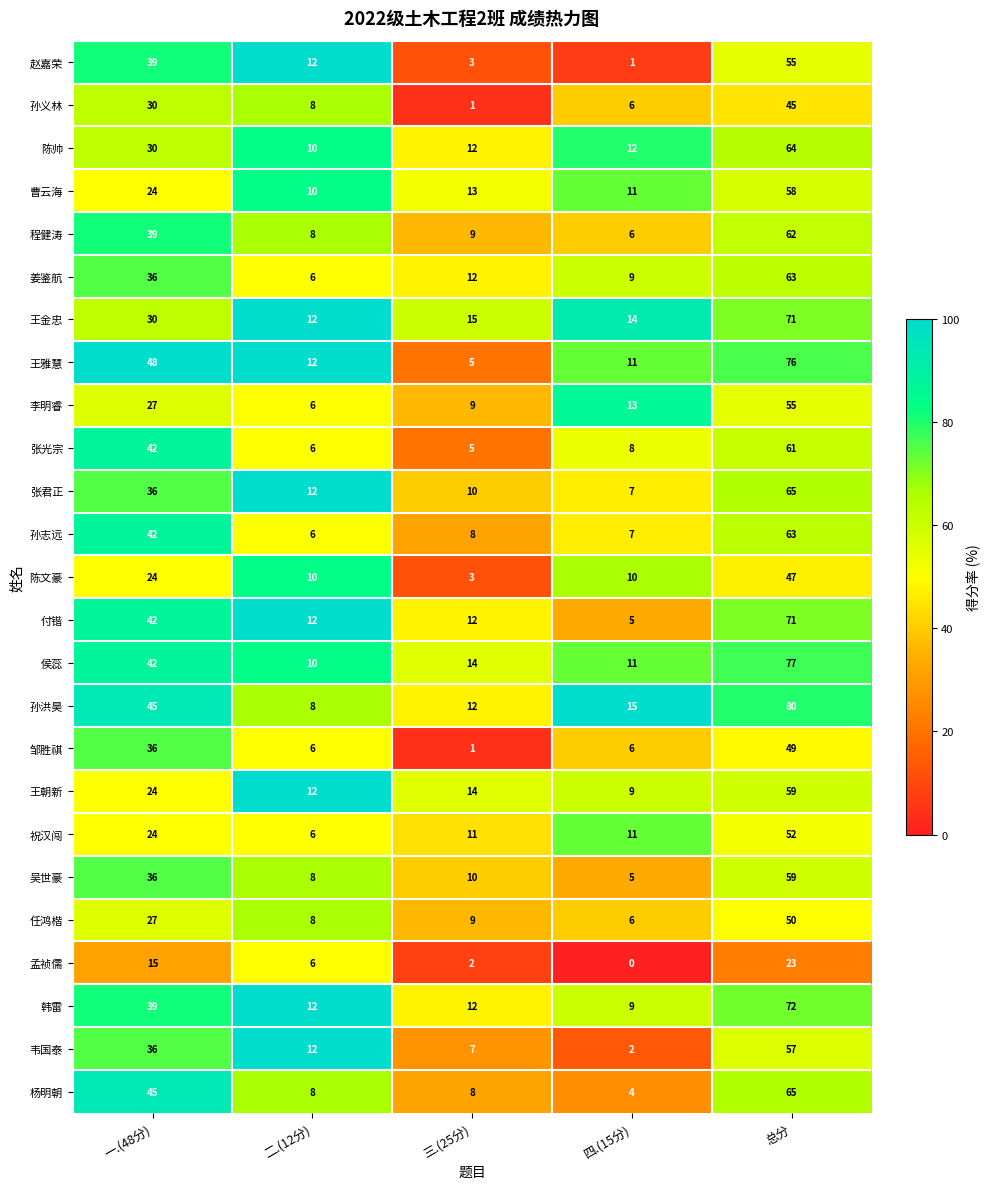

At which category does the chart reach its peak across all series?

总分